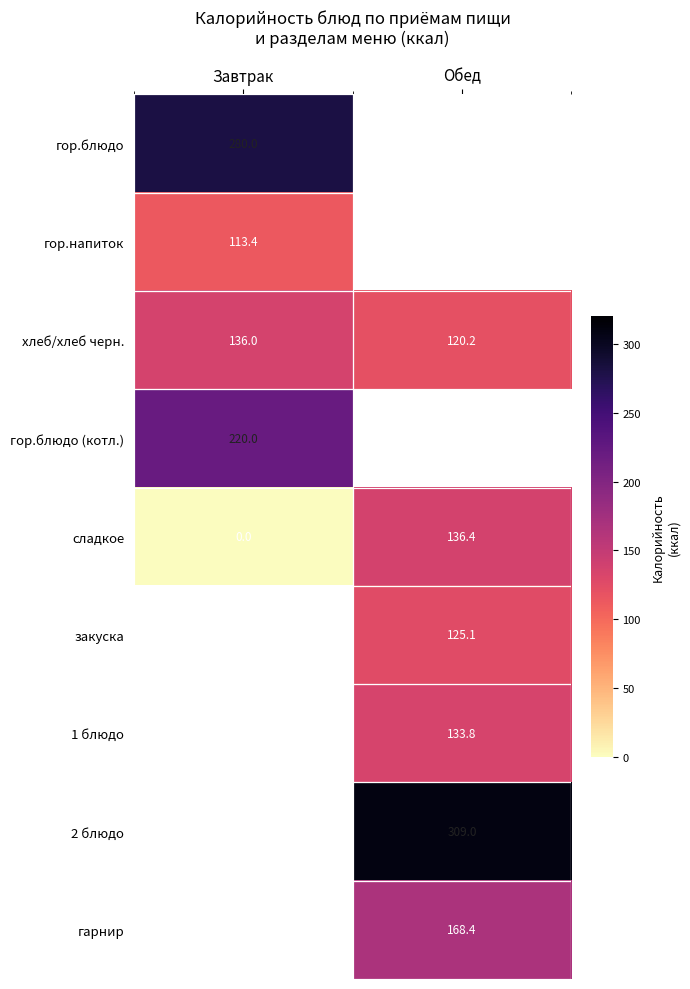

What is the maximum value for хлеб/хлеб черн.?

136.0